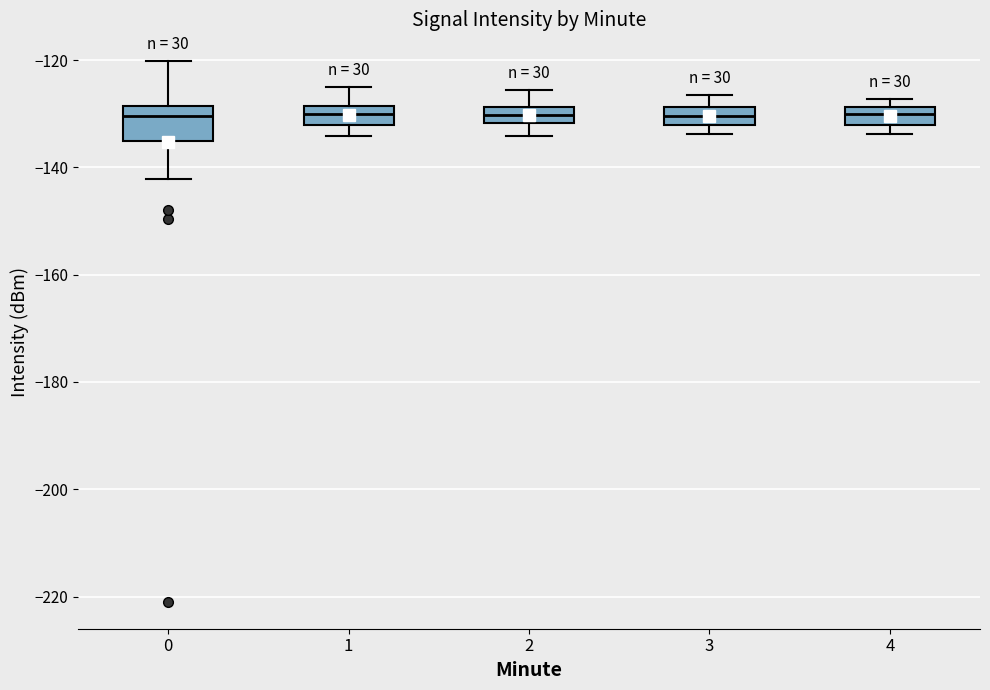

Reading left to right, read every box against the y-axis: the position of its median line, the range the box covers, and the ends of its whiskers. The values are not printed on the chart, so give them approximately, as read against the axis.

0: median -130, box -136 to -128, whiskers -142 to -120
1: median -130, box -132 to -128, whiskers -134 to -126
2: median -130, box -132 to -128, whiskers -134 to -126
3: median -130, box -132 to -128, whiskers -134 to -126
4: median -130, box -132 to -128, whiskers -134 to -128 (just above the box's upper edge)